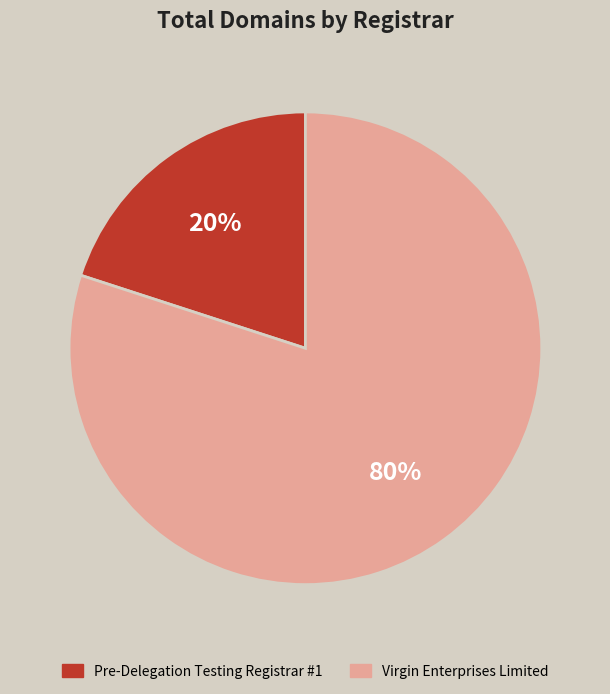

What percentage is the Pre-Delegation Testing Registrar #1 slice, to the nearest percent?

20%